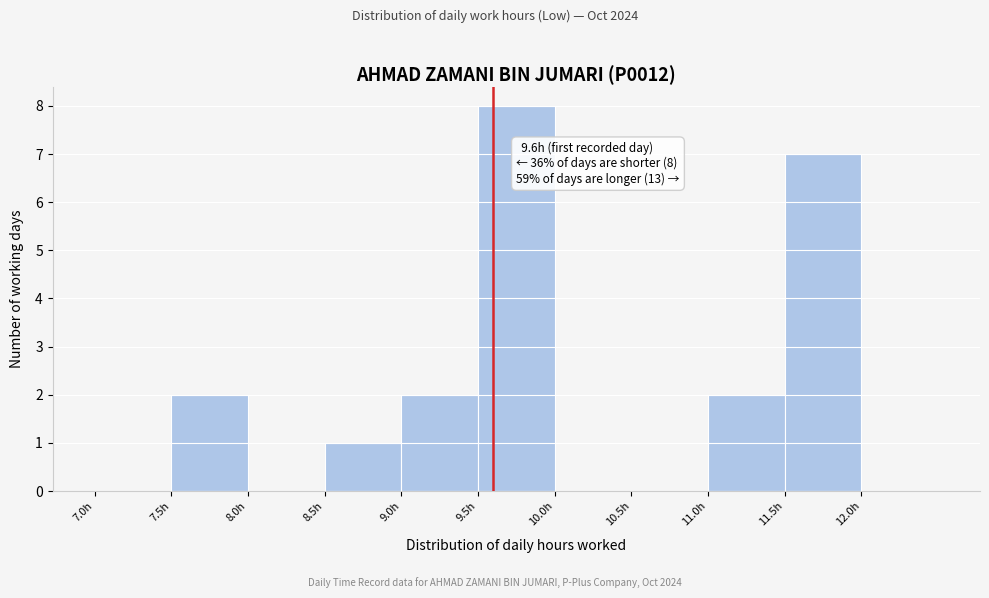

Over which range of the x-axis is the bar tallest?

9.5 to 10.0